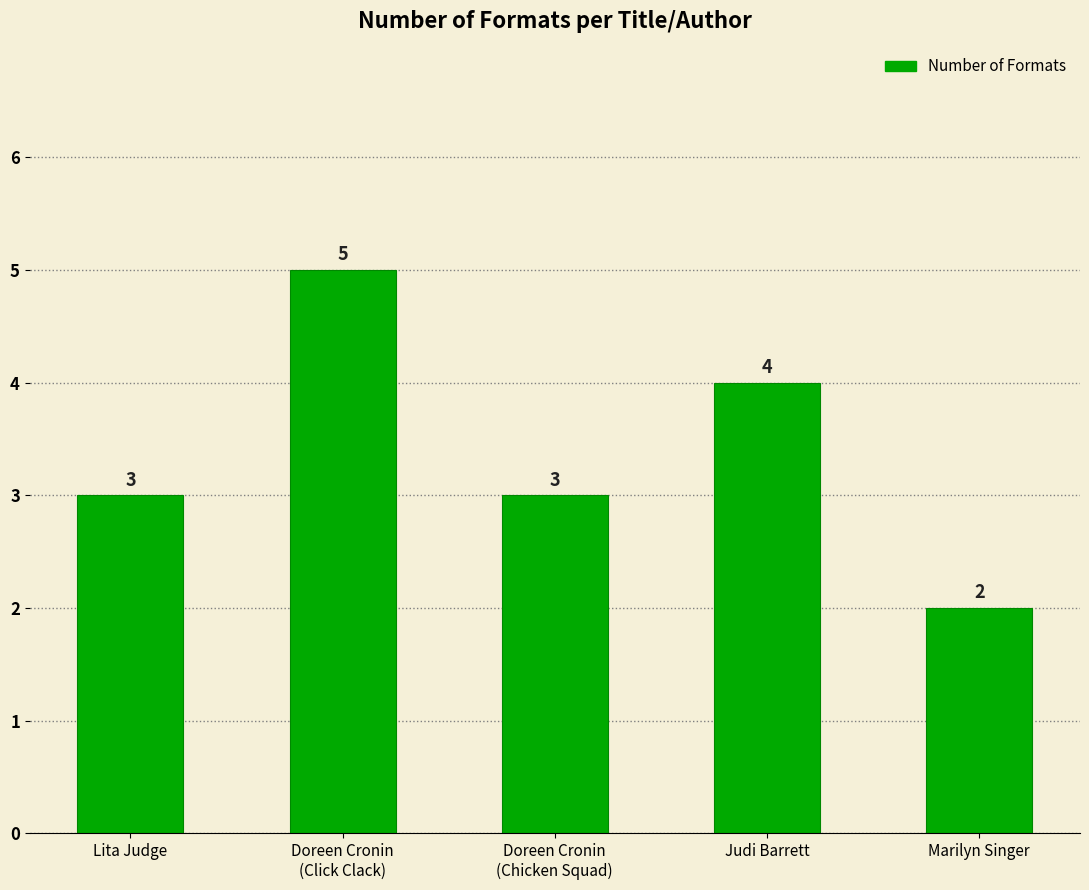

How many values are between 3 and 4?

3